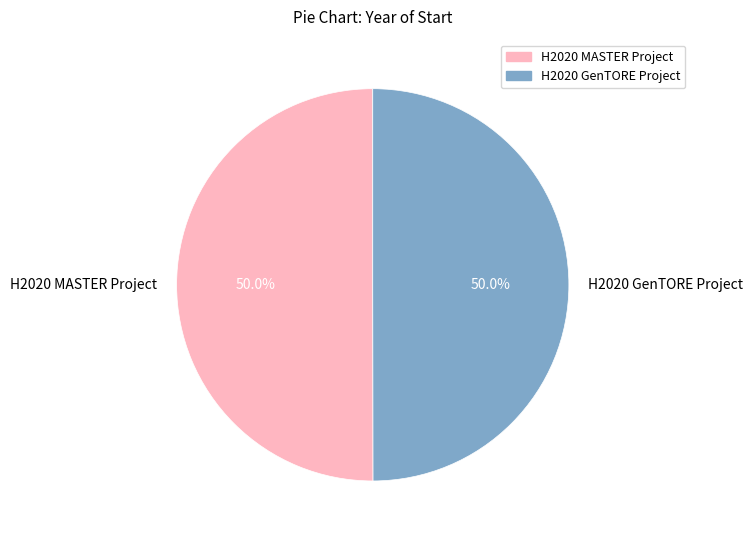

How many segments does this pie chart have?

2